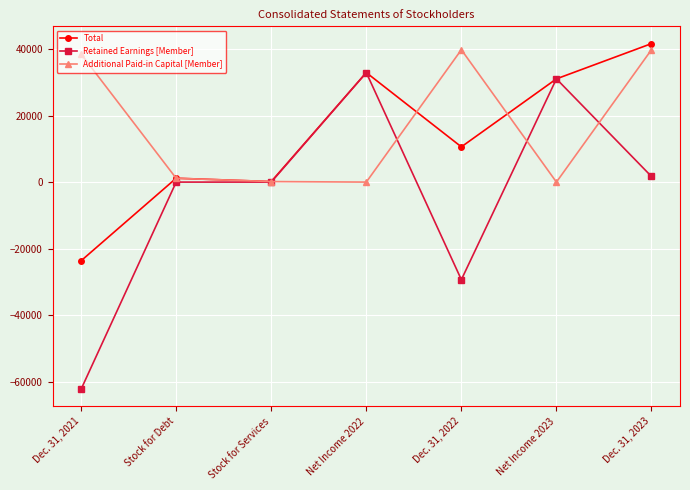

What value does the Total series have at Net Income 2023, to the nearest 10?

31010